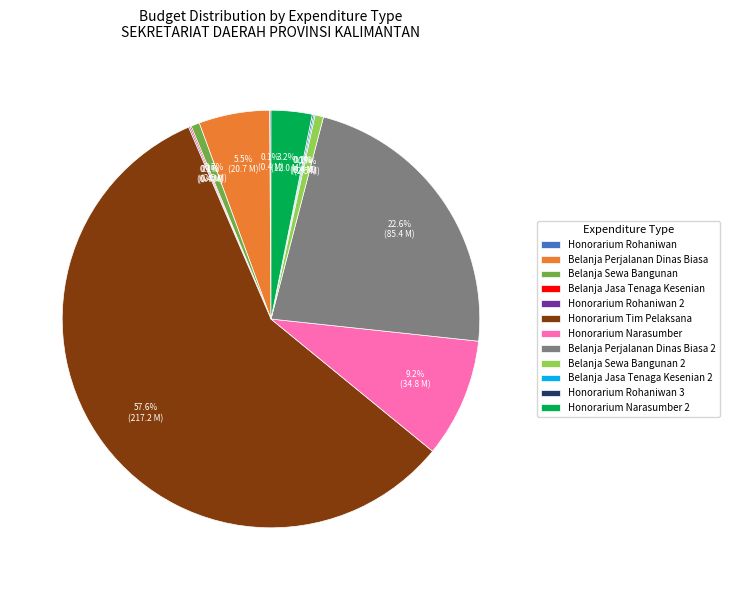

Which category has the biggest portion of the pie?

Honorarium Tim Pelaksana